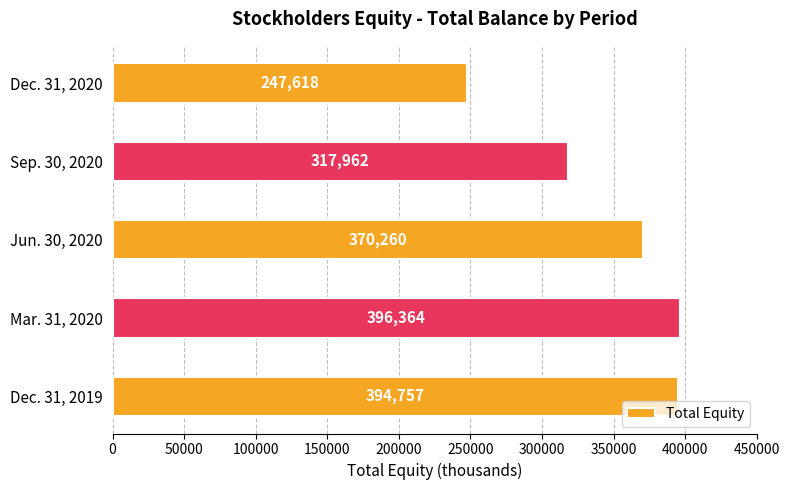

Rank the categories by value from highest to lowest.

Mar. 31, 2020, Dec. 31, 2019, Jun. 30, 2020, Sep. 30, 2020, Dec. 31, 2020